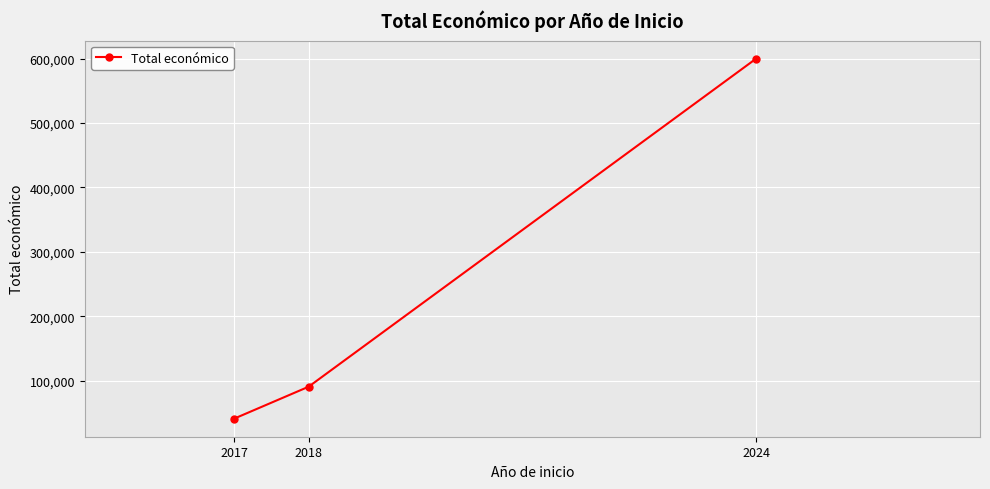

Between 2017 and 2024, which is larger?

2024